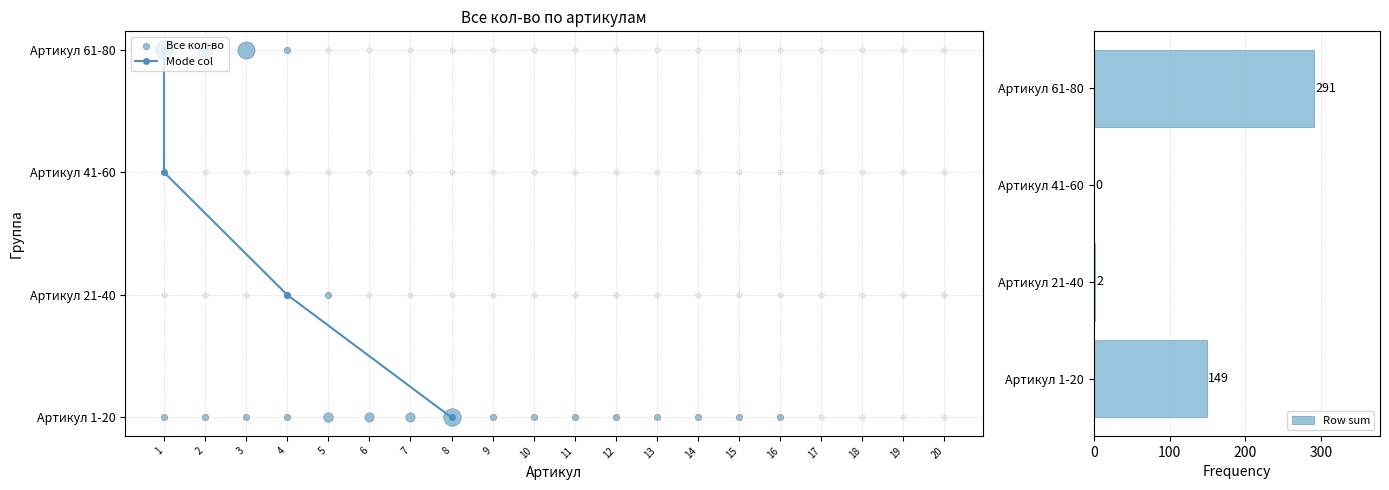

Is it true that Row sum equals 165 at Артикул 41-60?

False